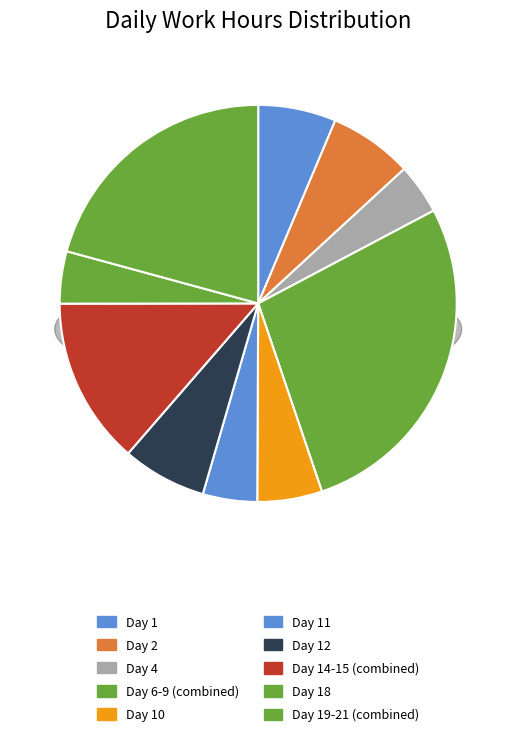

Which category has the smallest portion of the pie?

Day 4